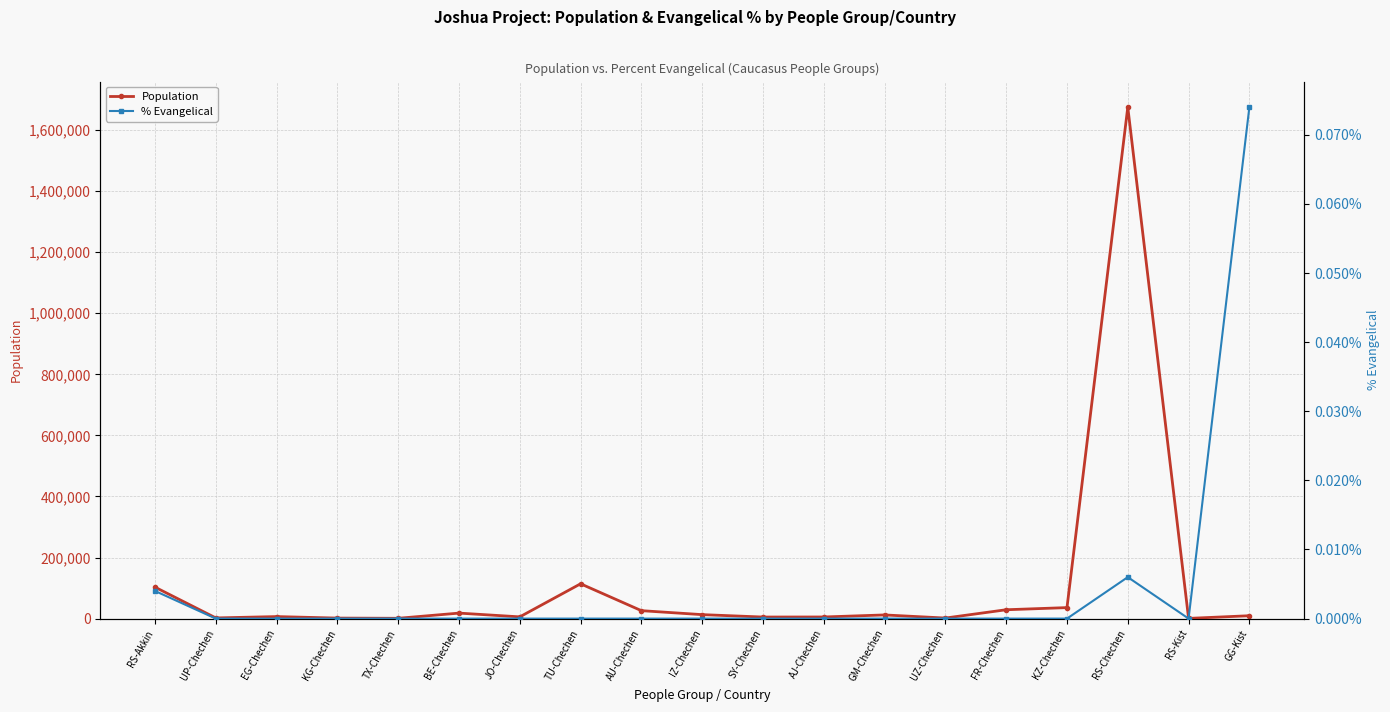

How many data points in % Evangelical are above 0?

3